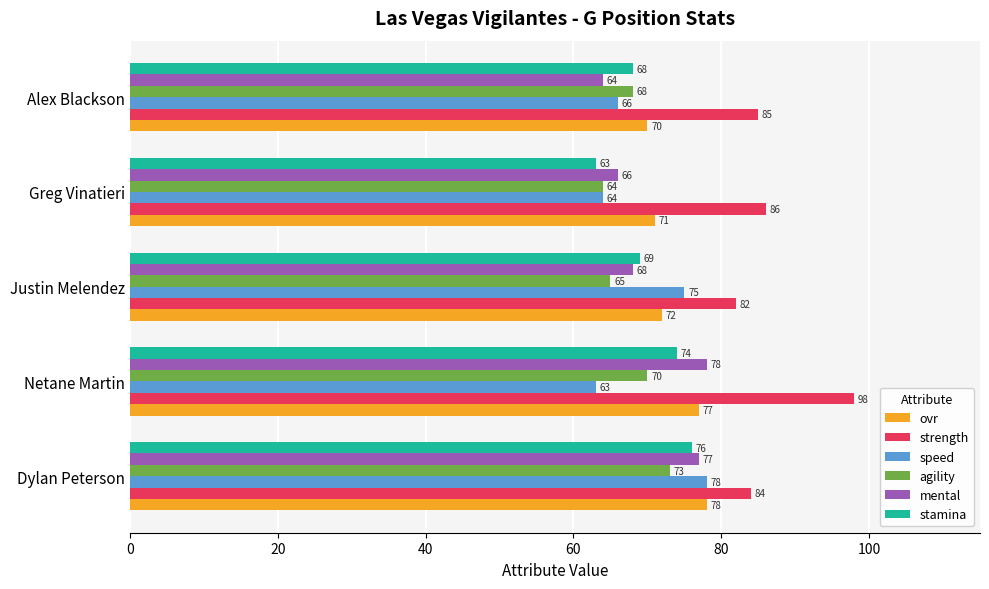

Which series has the largest range (max minus min)?

strength